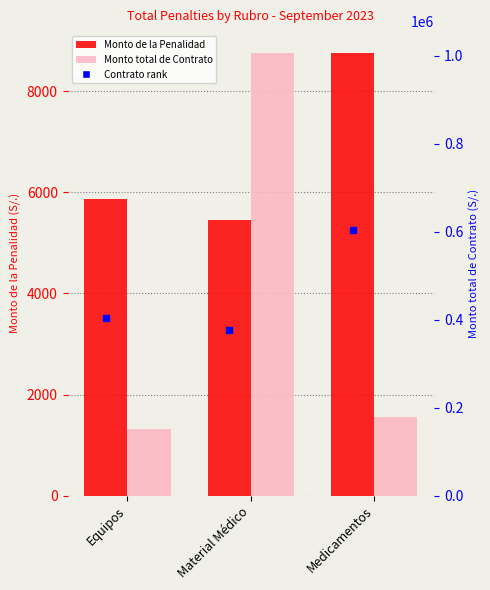

What is the sum of the Monto de la Penalidad values at Material Médico and Equipos?

11313.5